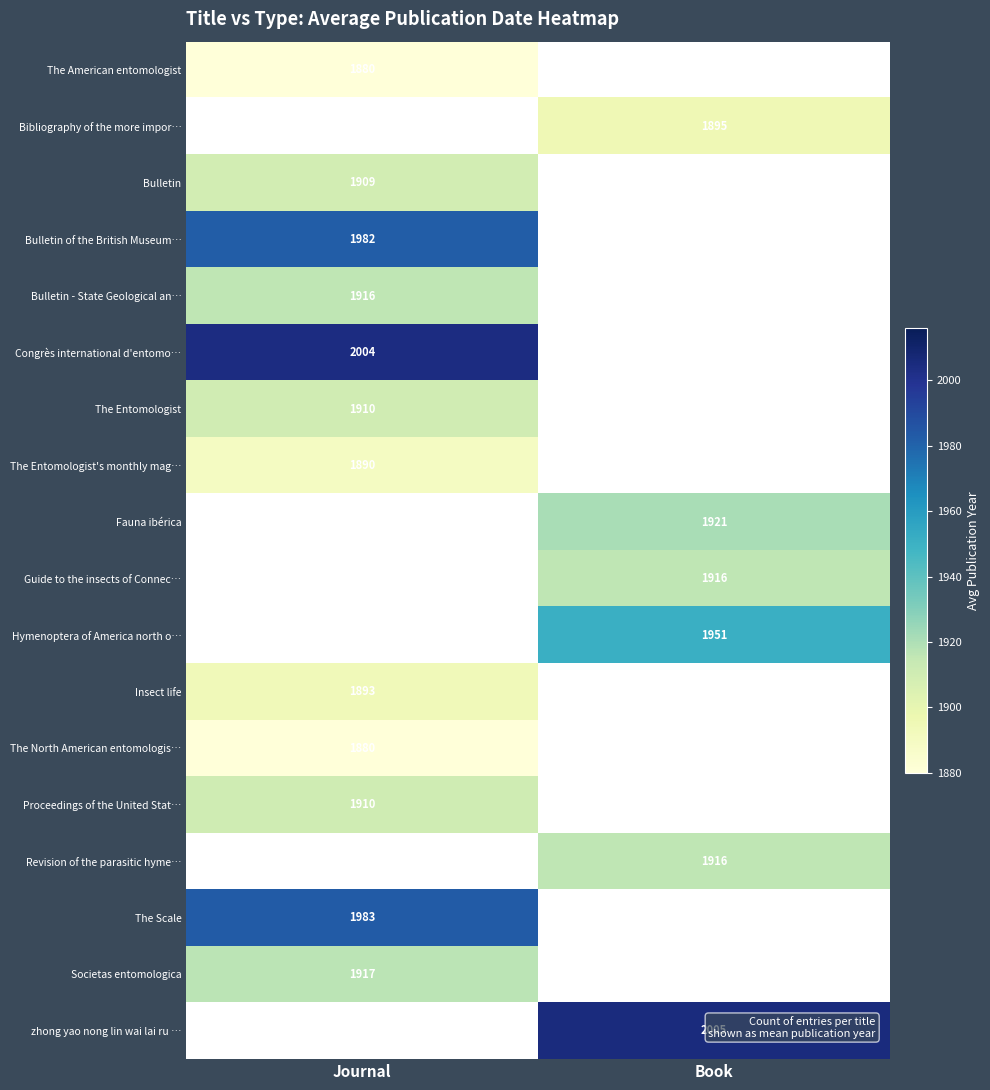

Which category has the highest value across all series?

Book